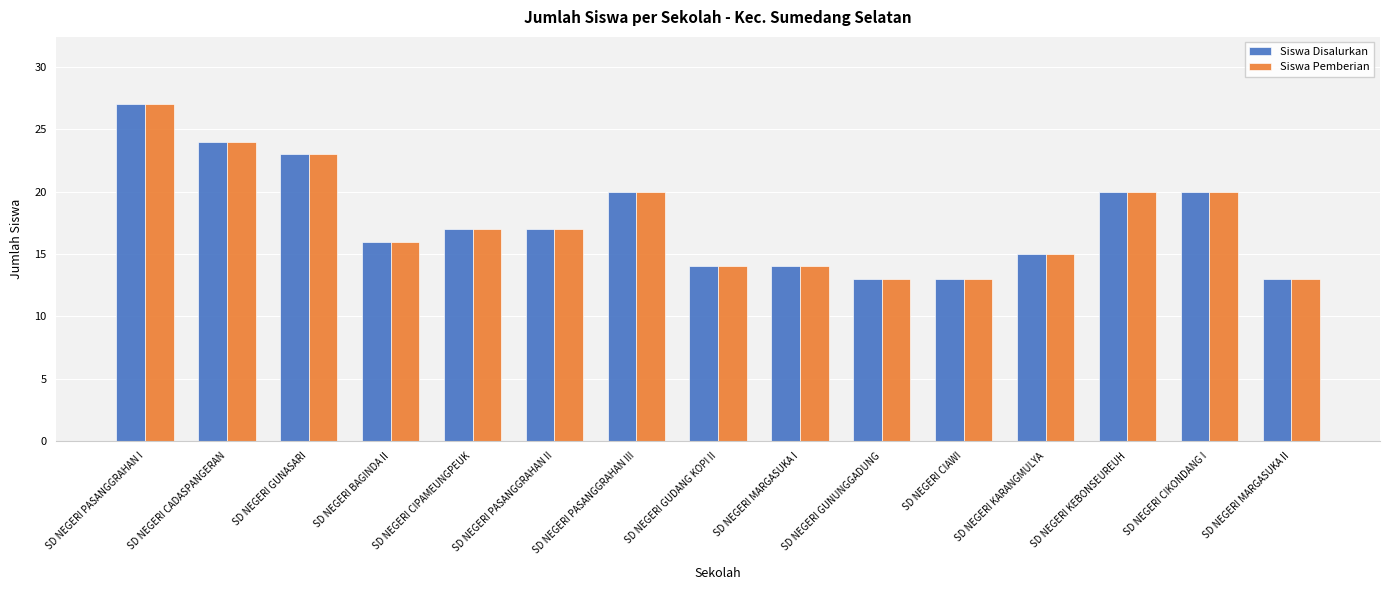

How many bars are there in each group?

2